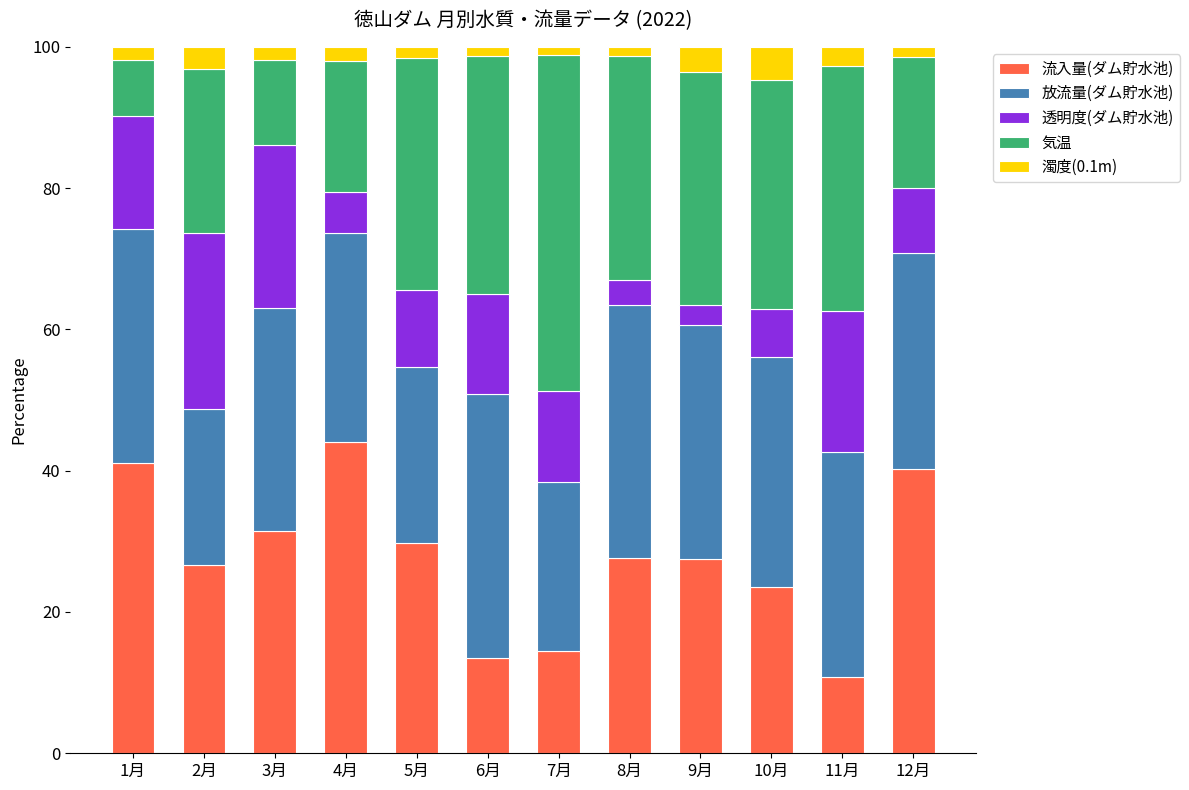

What is the difference between the second highest and second lowest values in the 流入量(ダム貯水池) series?

27.6